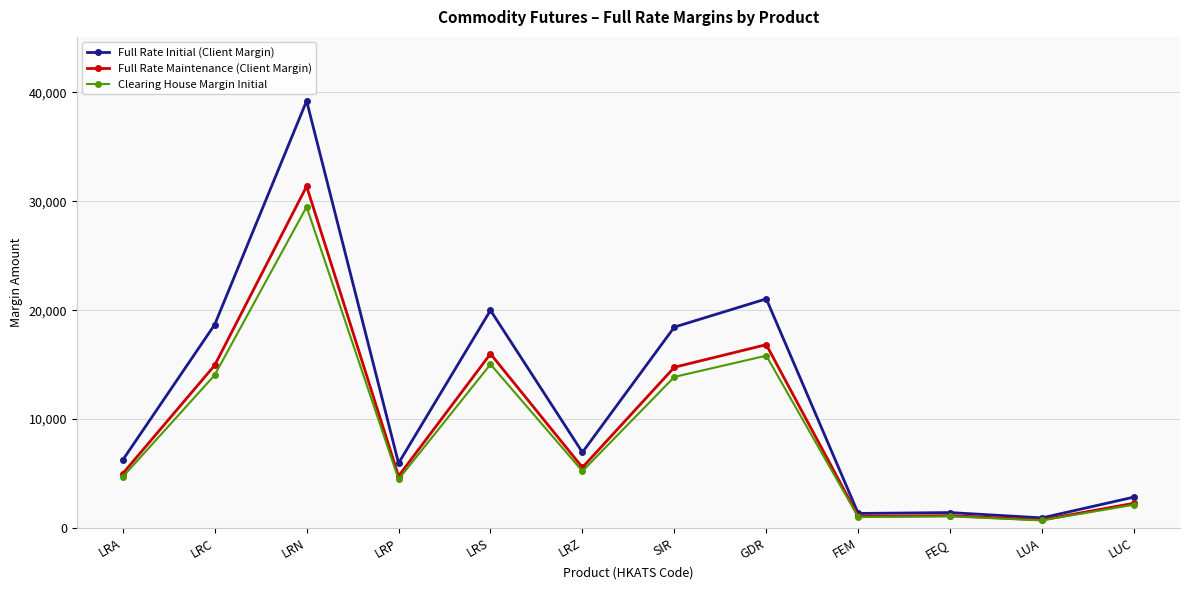

What is the difference between the second highest and second lowest values in the Full Rate Initial (Client Margin) series?

19712